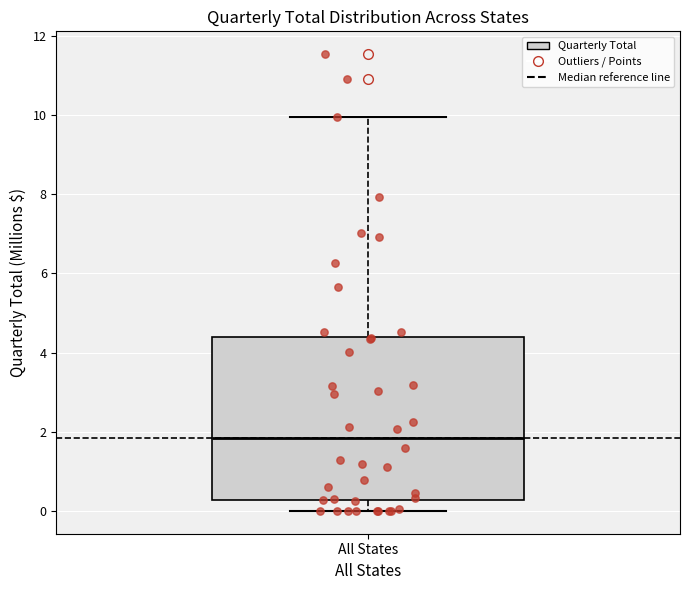

Read this box plot against the y-axis: the position of the median line, the range covered by the box, and the ends of both whiskers. The values are not printed on the chart, so give them approximately, as read against the axis.

median 1.8, box 0.2 to 4.4, whiskers 0.0 to 10.0